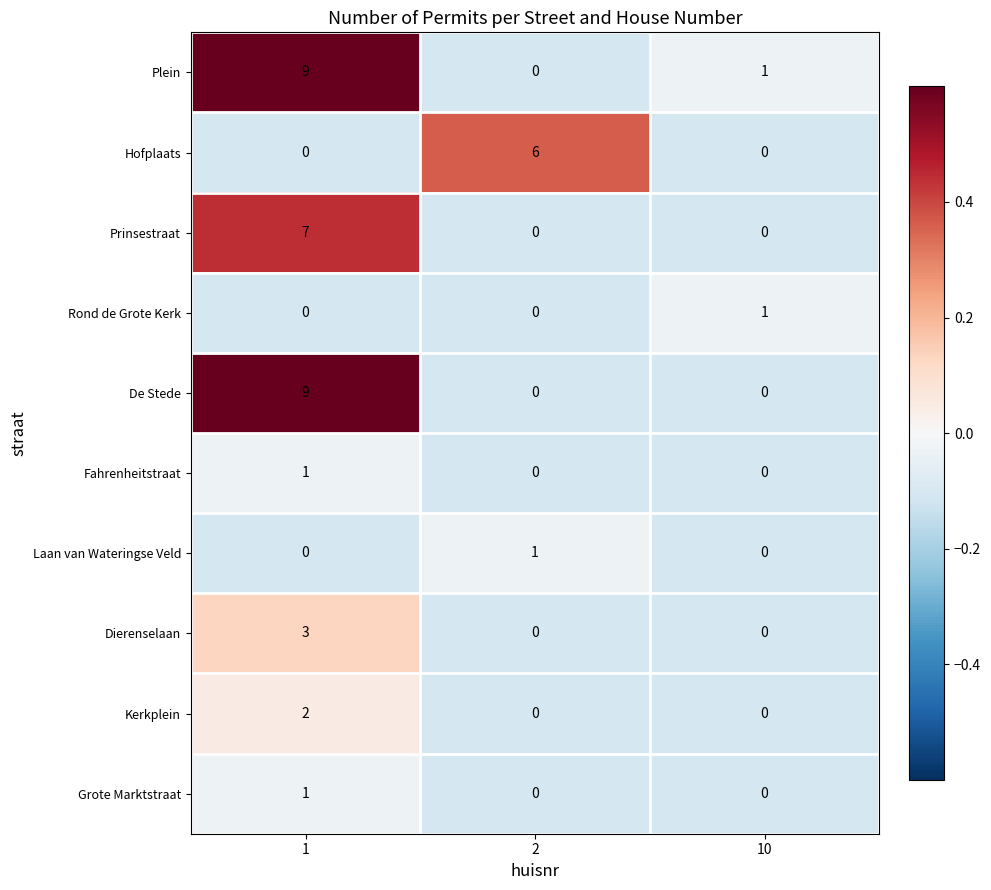

What is the average value of the Plein series?

3